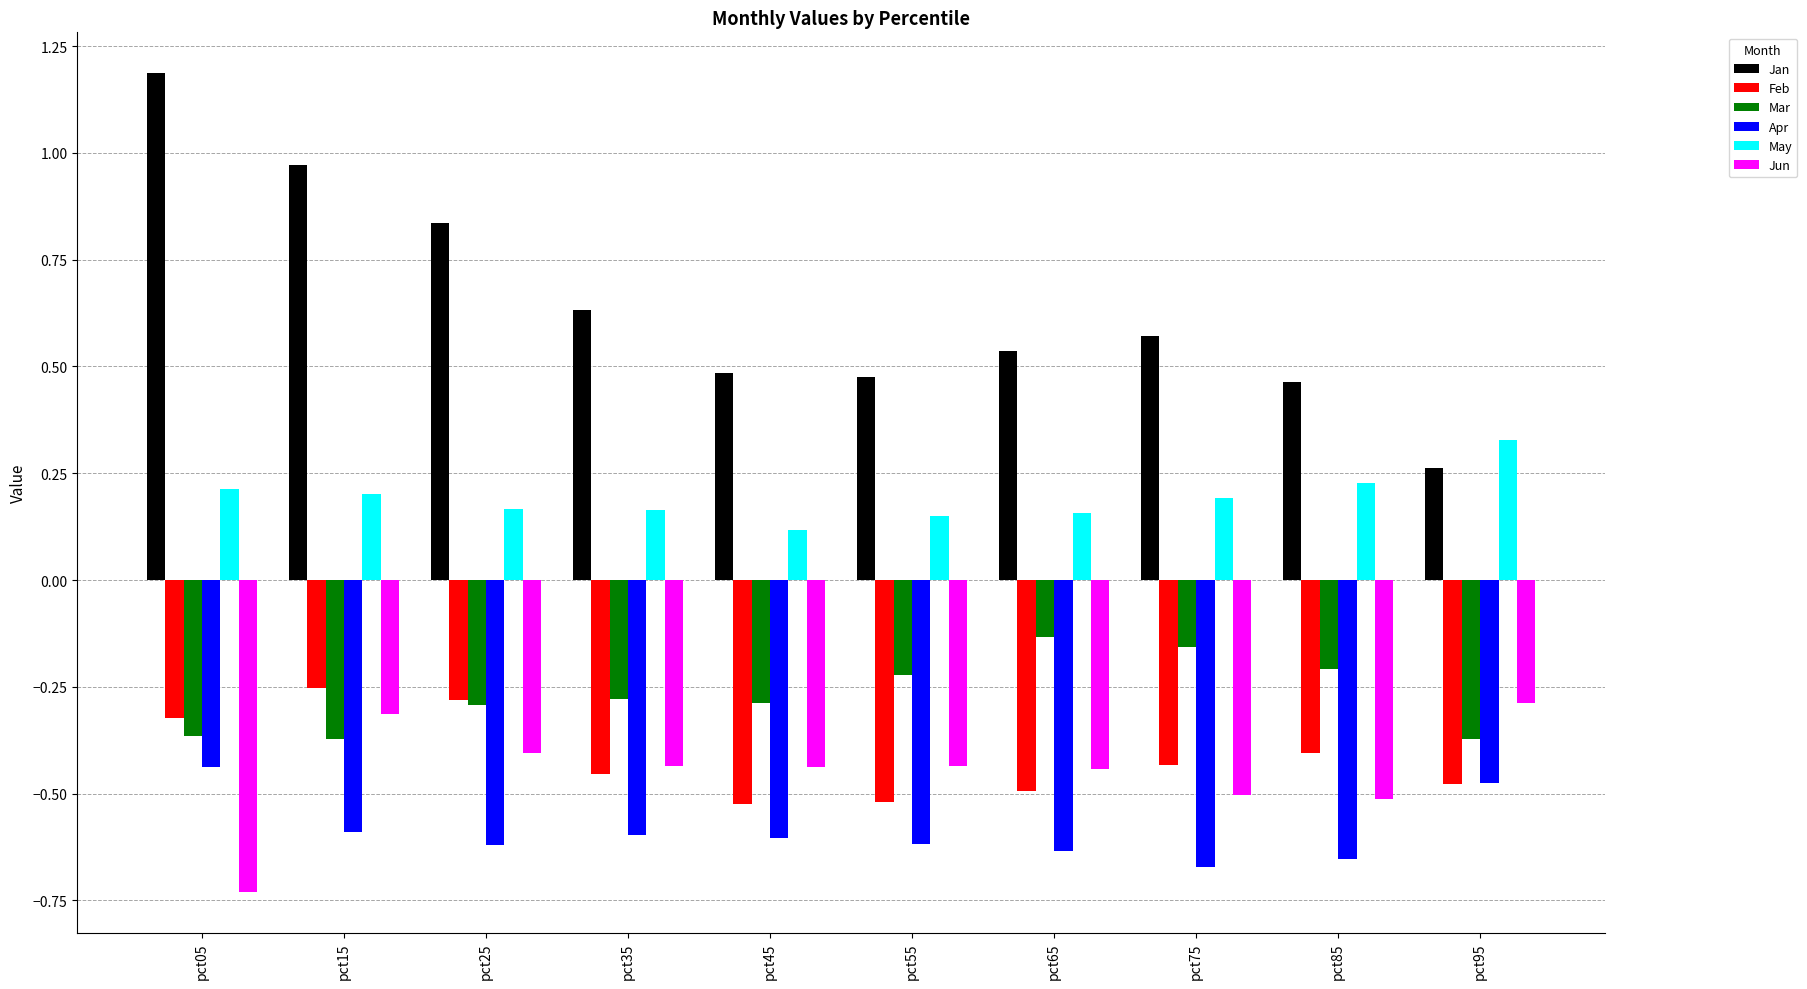

Which series has the widest spread of values?

Jan